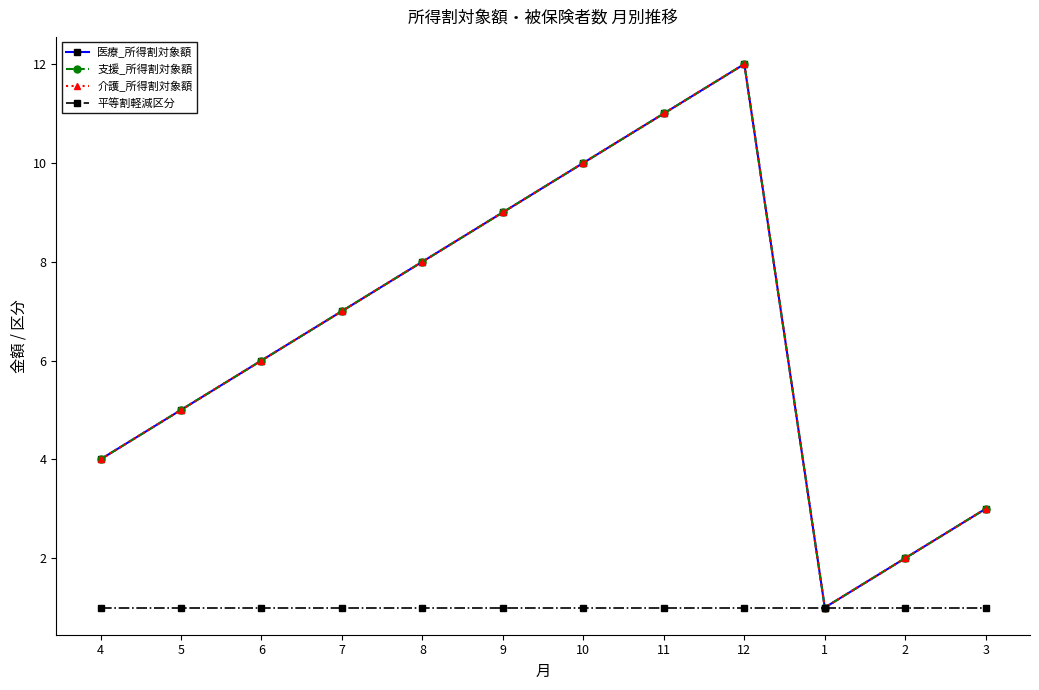

What is the maximum value for 介護_所得割対象額?

12